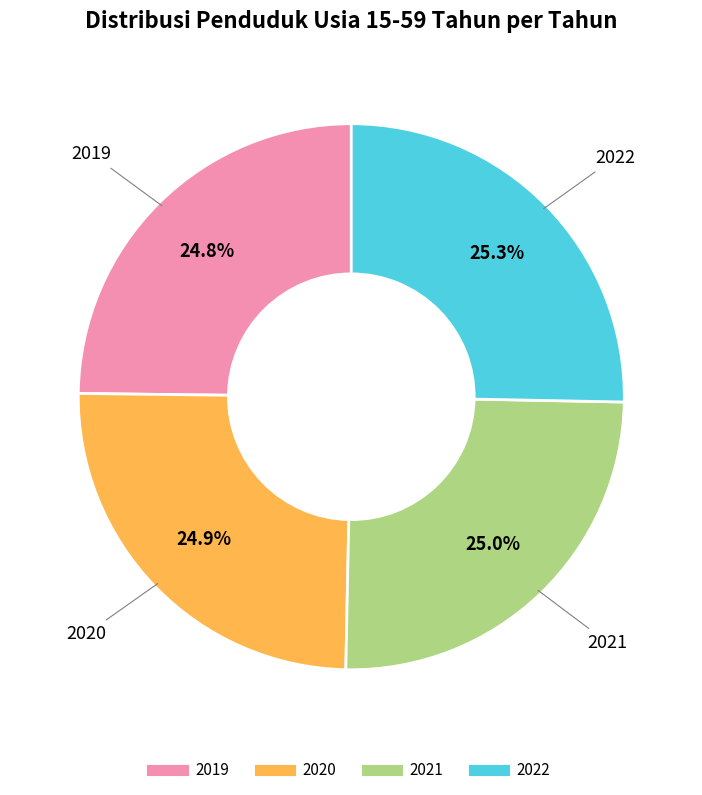

To the nearest percent, what is the combined percentage of 2019 and 2021?

50%